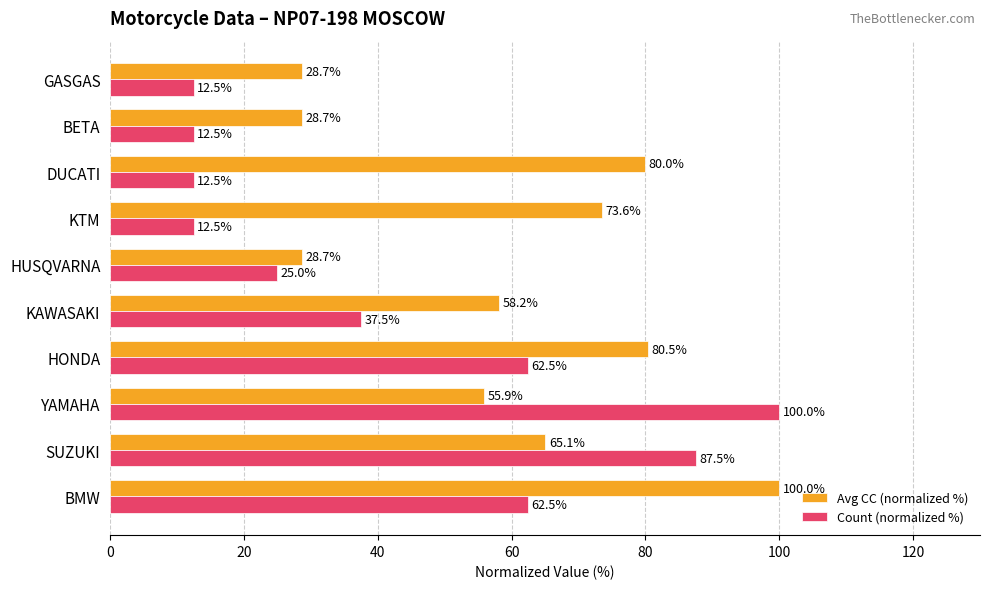

The value of Count (normalized %) at GASGAS is 7.0. True or false?

False